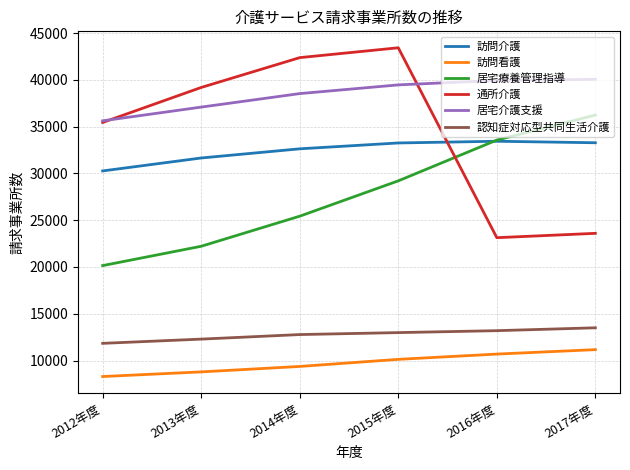

What is the sum of the 訪問看護 values at 2015年度 and 2014年度?

19493